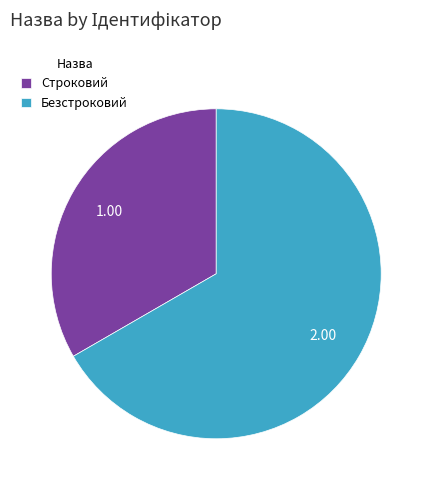

Does Строковий represent more than half of the total?

No